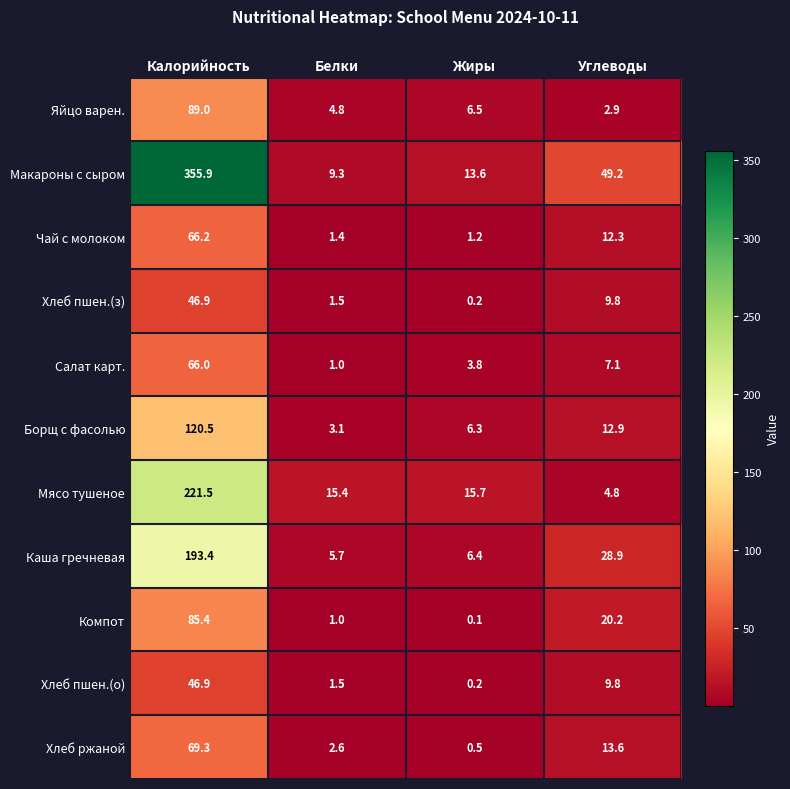

Which series has the widest spread of values?

Макароны с сыром